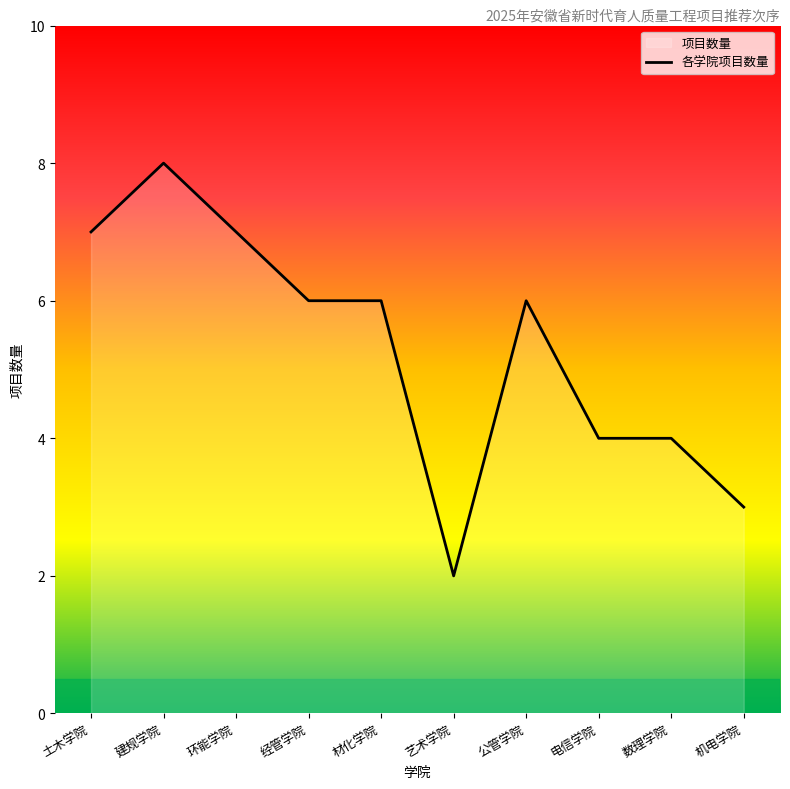

Reading left to right, transcribe all the data shown in this chart.

7	8	7	6	6	2	6	4	4	3